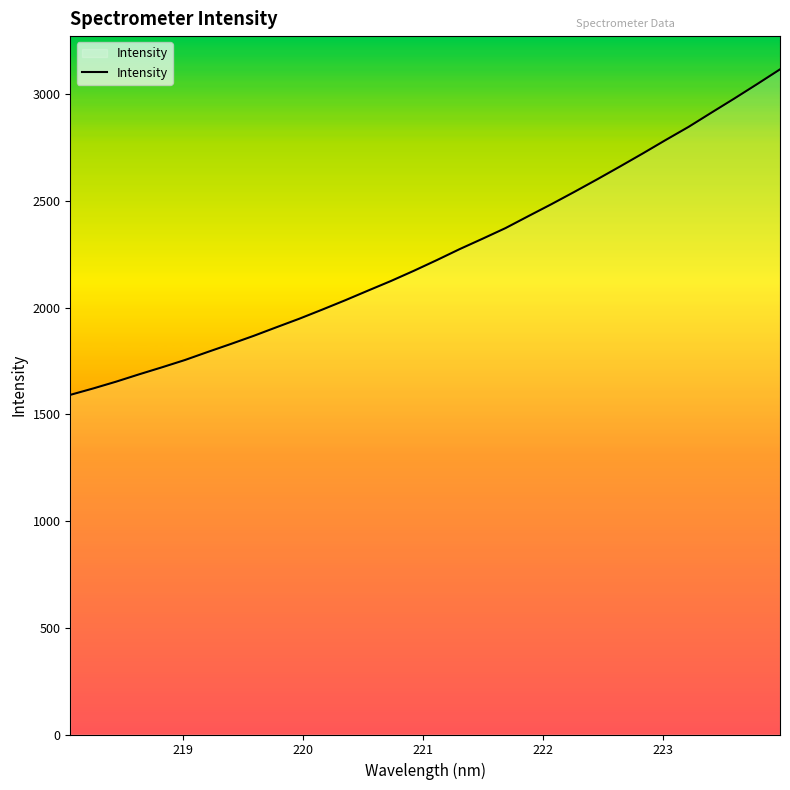

What is the maximum value shown in the chart?

3117.2